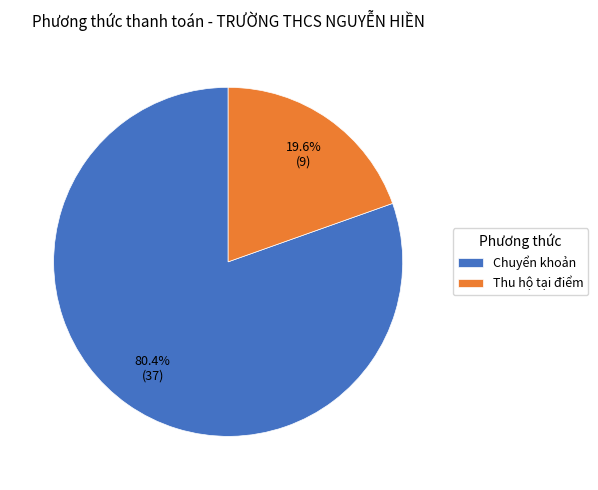

Approximately how many times larger is the value at Chuyển khoản compared to Thu hộ tại điểm?

4.1